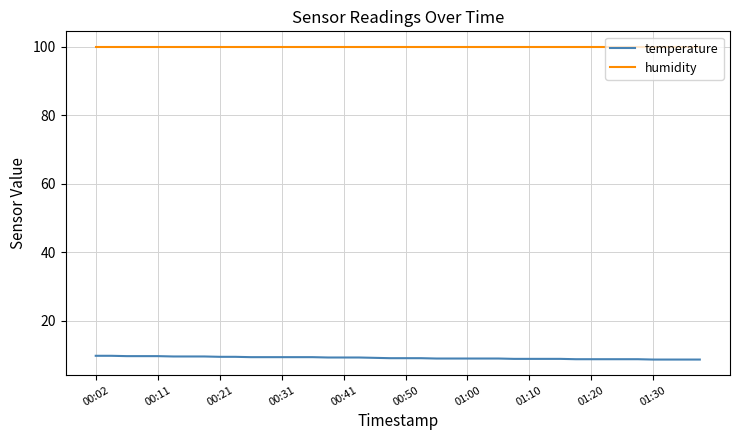

What is the highest value of the temperature series?

9.7